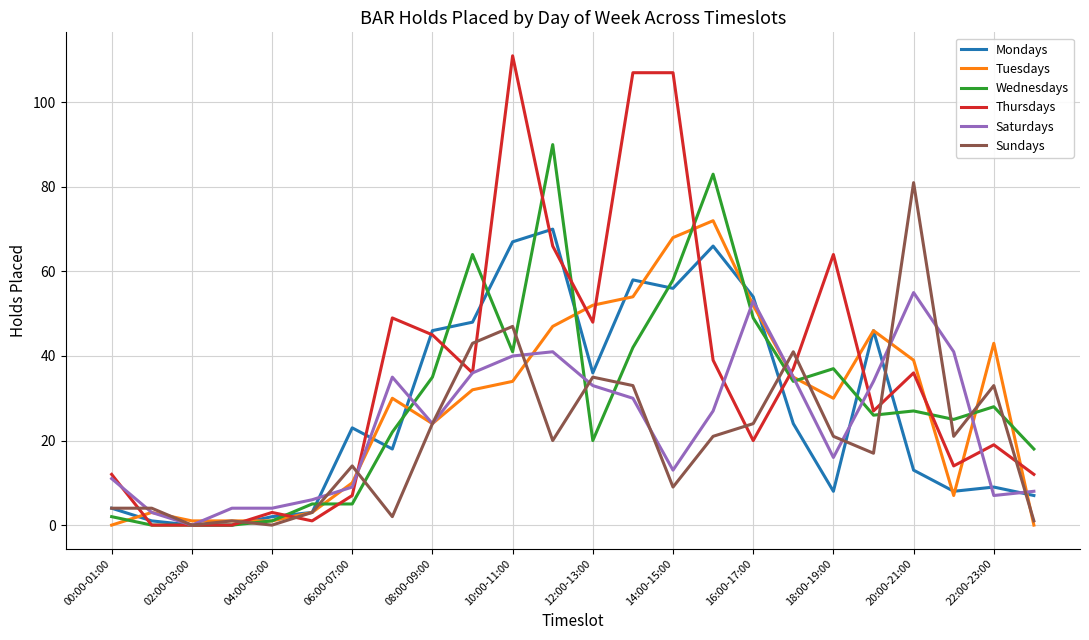

Which series has the largest range (max minus min)?

Thursdays